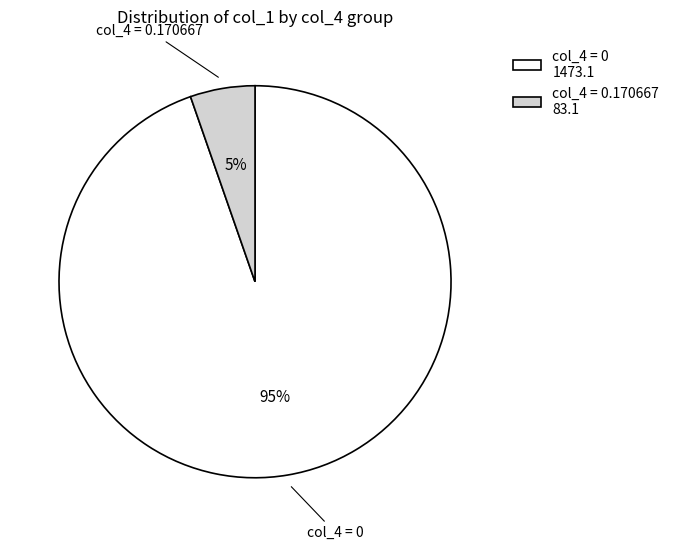

What is the largest slice in the pie chart?

col_4 = 0